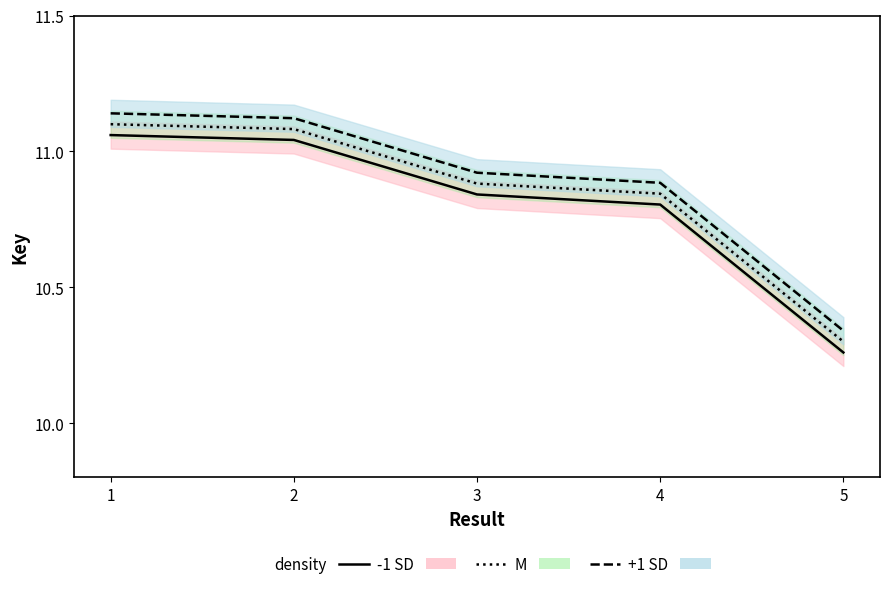

The value of +1 SD at 2 is 11.1. True or false?

True